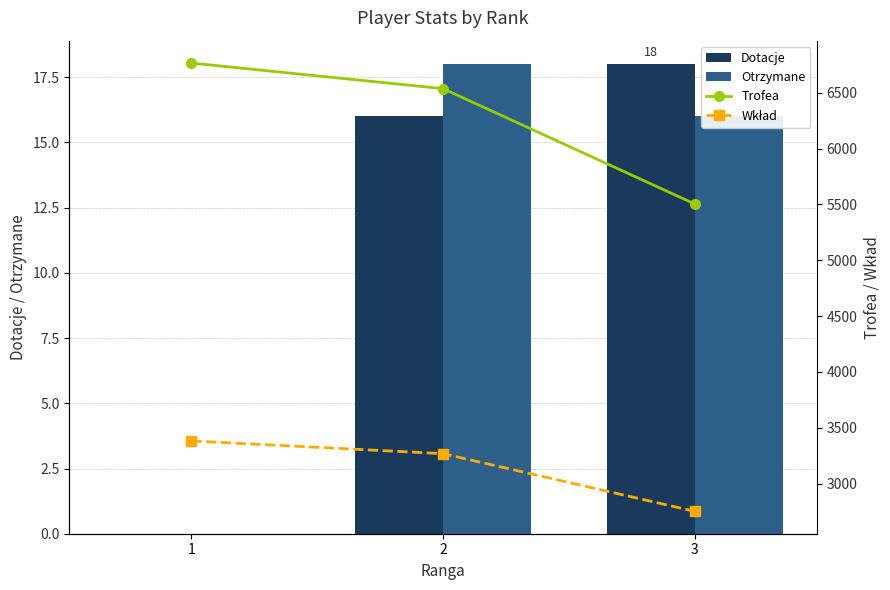

What is the average value of the Wkład series?

3134